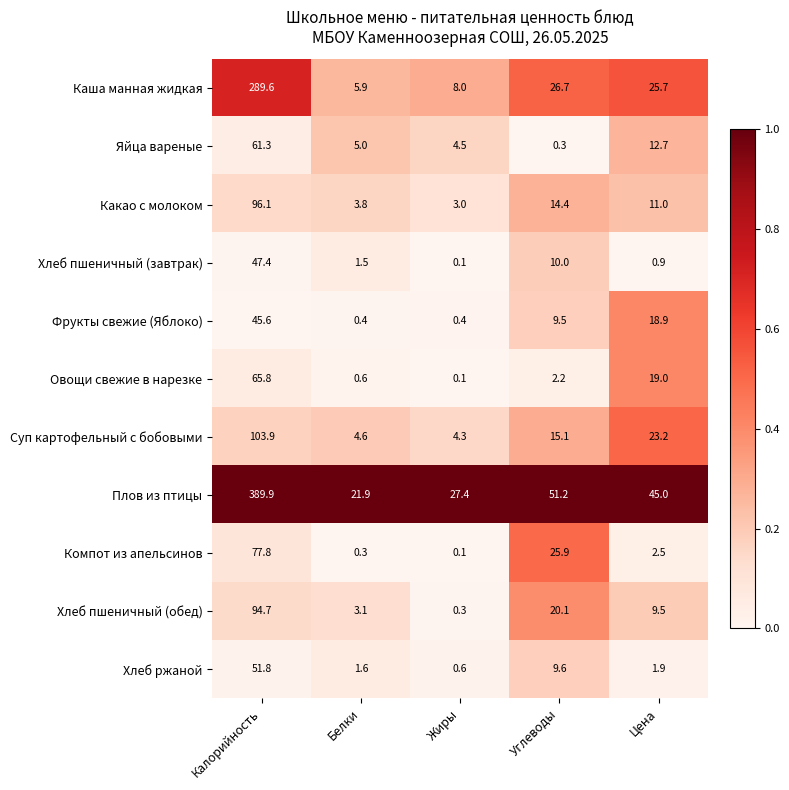

What is the difference between the Овощи свежие в нарезке values at Жиры and Цена?

18.9